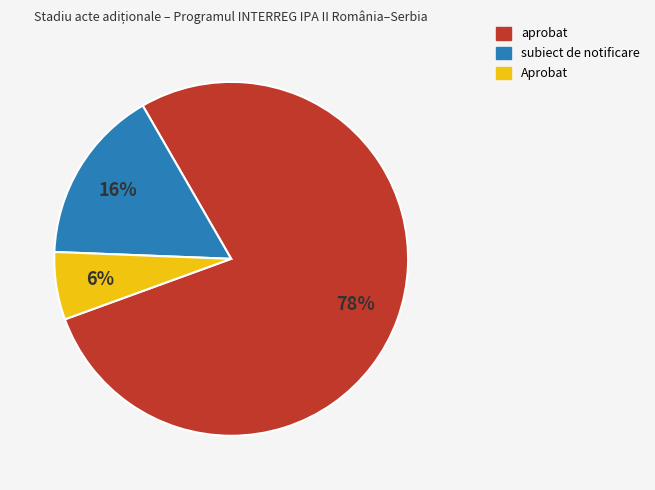

To the nearest percent, what percentage of the pie is aprobat?

78%